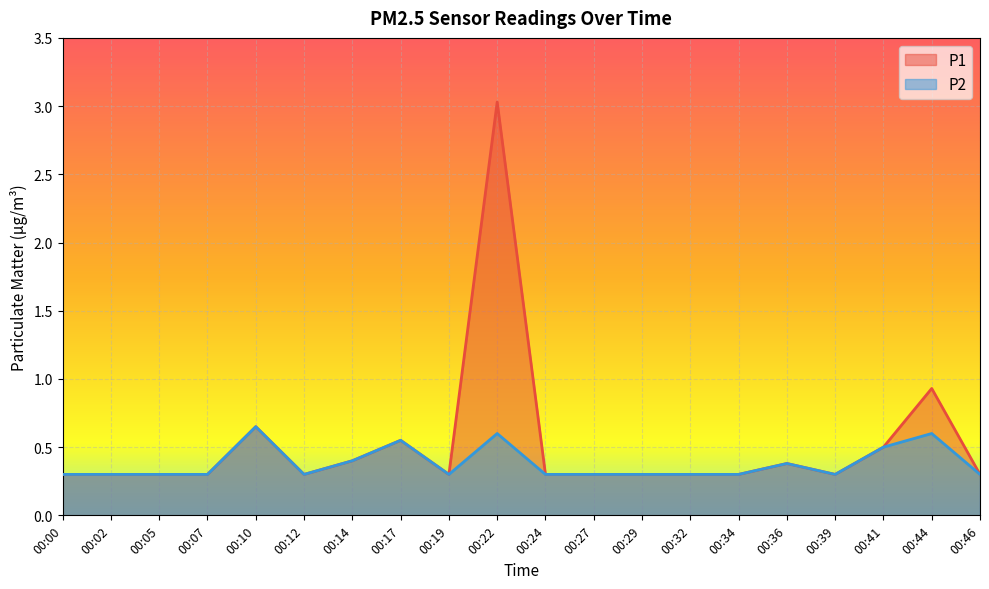

What is the difference between the maximum and minimum values in the P1 series?

2.7